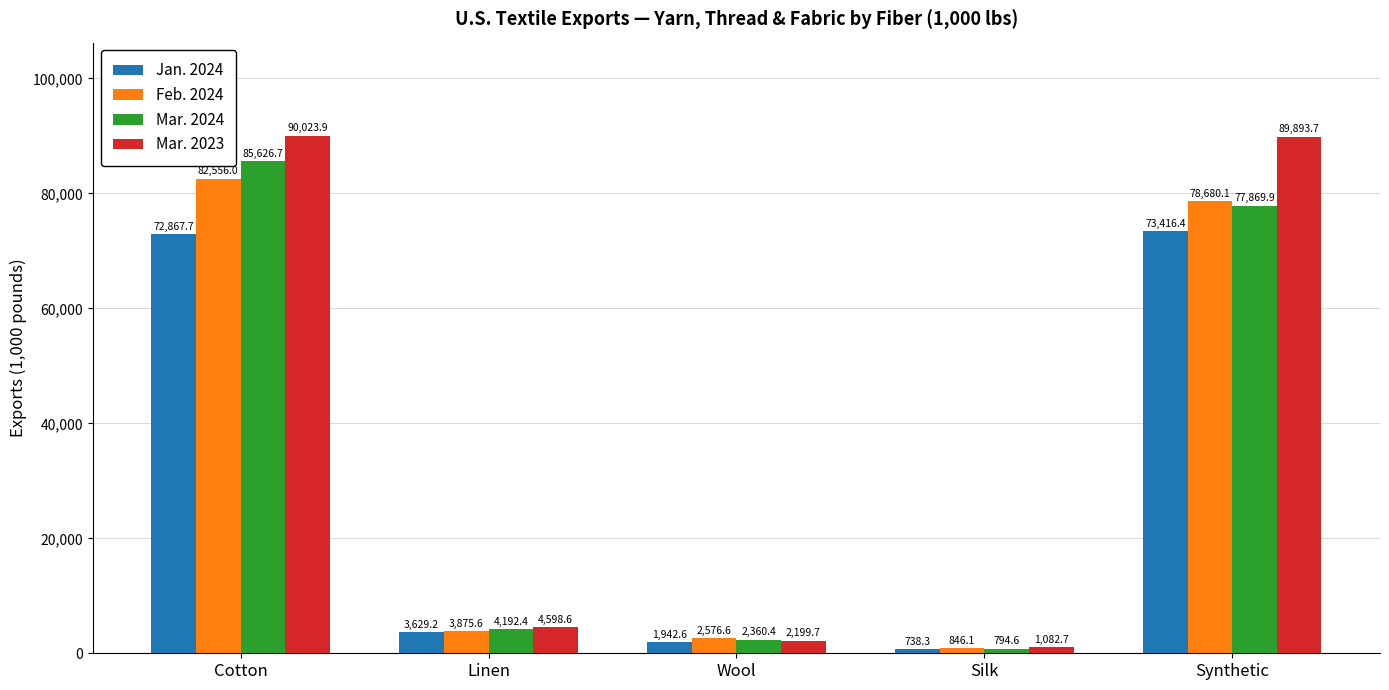

How many bars are there in total?

20